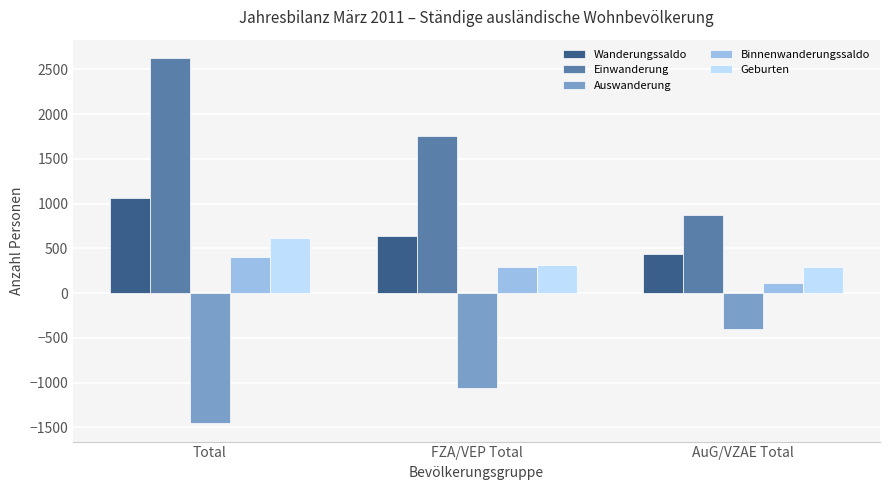

Reading left to right, transcribe all the data shown in this chart.

Wanderungssaldo: Total=1069	FZA/VEP Total=636	AuG/VZAE Total=433
Einwanderung: Total=2629	FZA/VEP Total=1758	AuG/VZAE Total=871
Auswanderung: Total=-1454	FZA/VEP Total=-1056	AuG/VZAE Total=-398
Binnenwanderungssaldo: Total=408	FZA/VEP Total=297	AuG/VZAE Total=111
Geburten: Total=612	FZA/VEP Total=319	AuG/VZAE Total=293